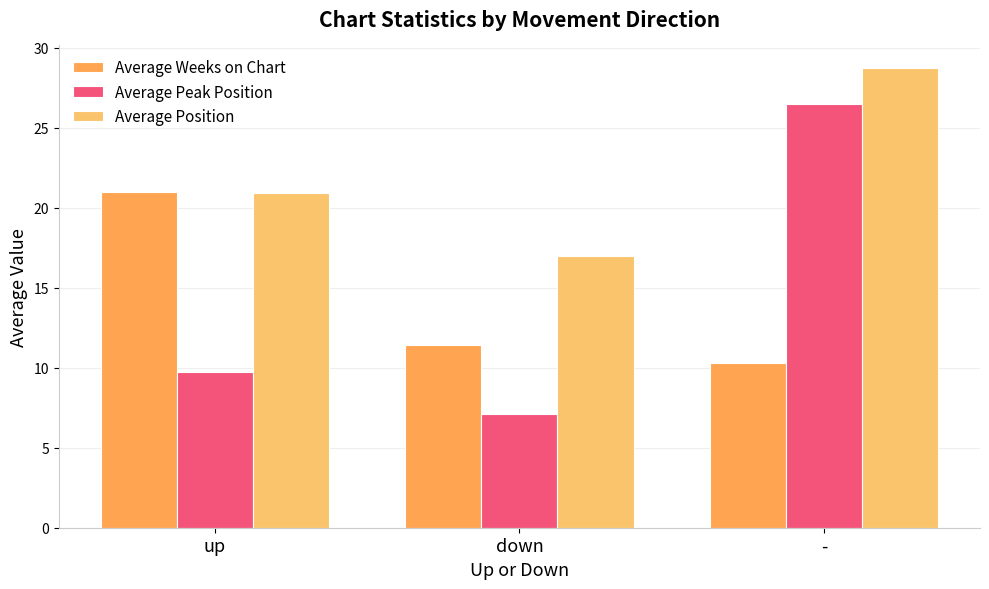

Reading left to right, extract all data points from this chart.

Average Weeks on Chart: 21.0	11.4	10.3
Average Peak Position: 9.7	7.1	26.5
Average Position: 20.9	17.0	28.7